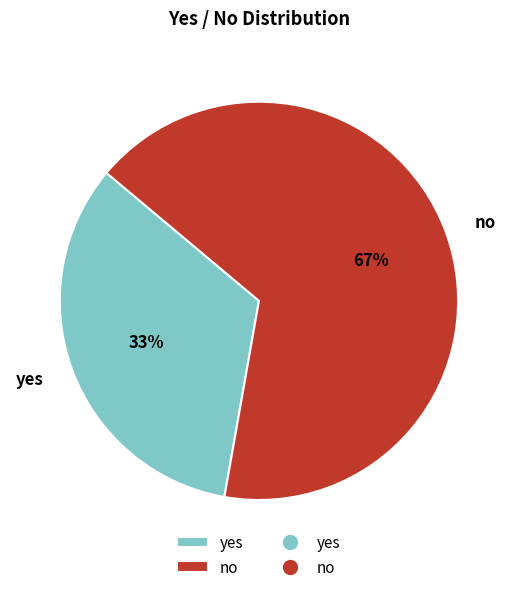

Is there any slice that represents more than half of the pie?

Yes